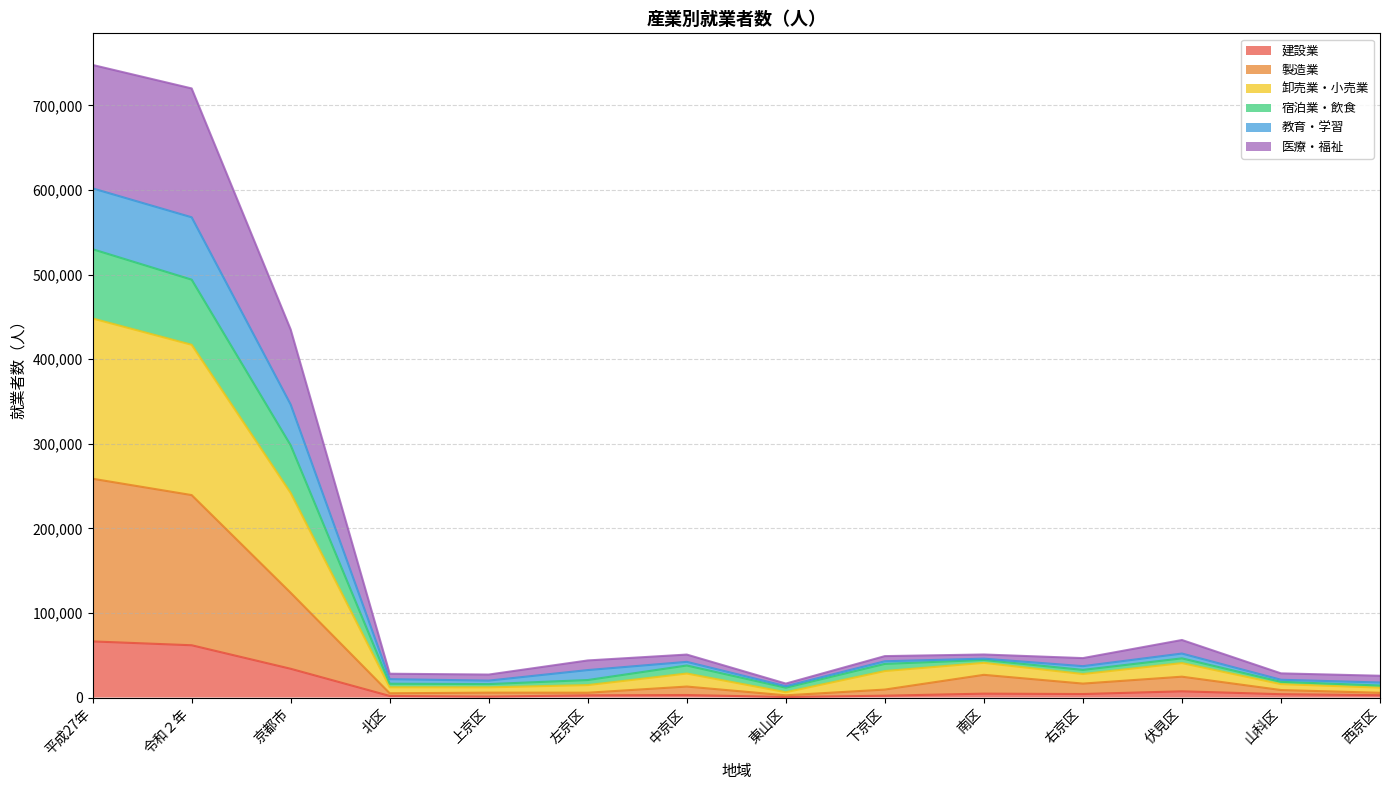

What is the maximum value for 建設業?

66321